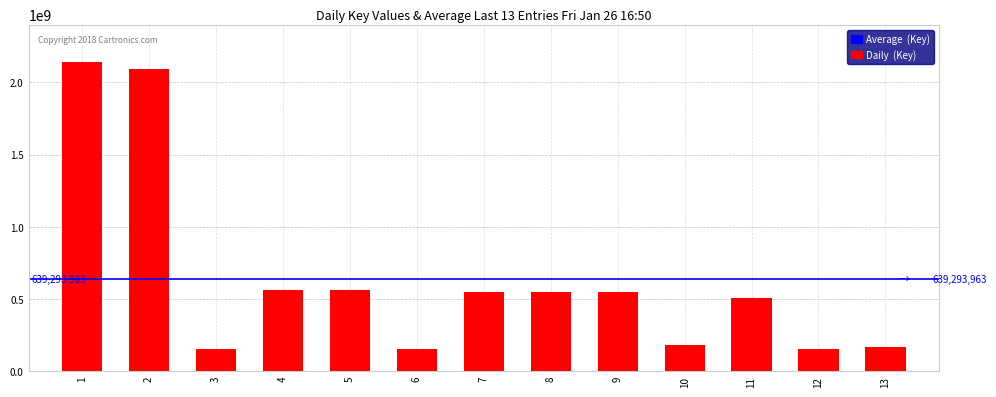

What is the change in value from 1 to 10?

-1963614982